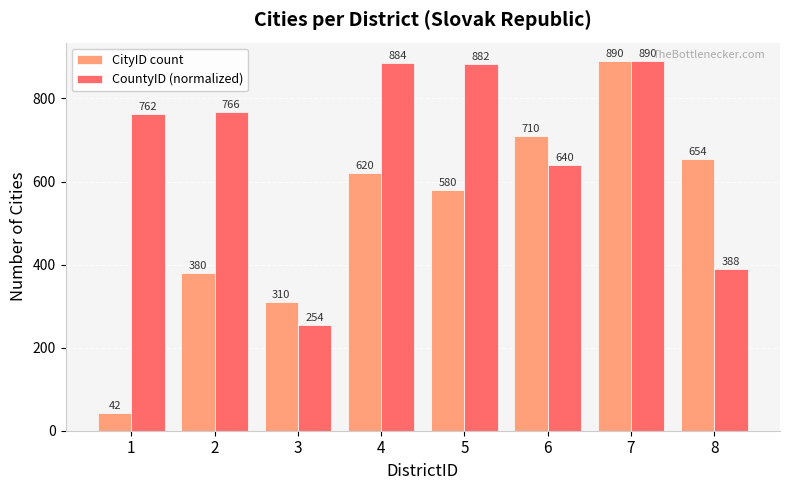

Is the value of CountyID (normalized) at 7 greater than the value of CityID count at 4?

Yes